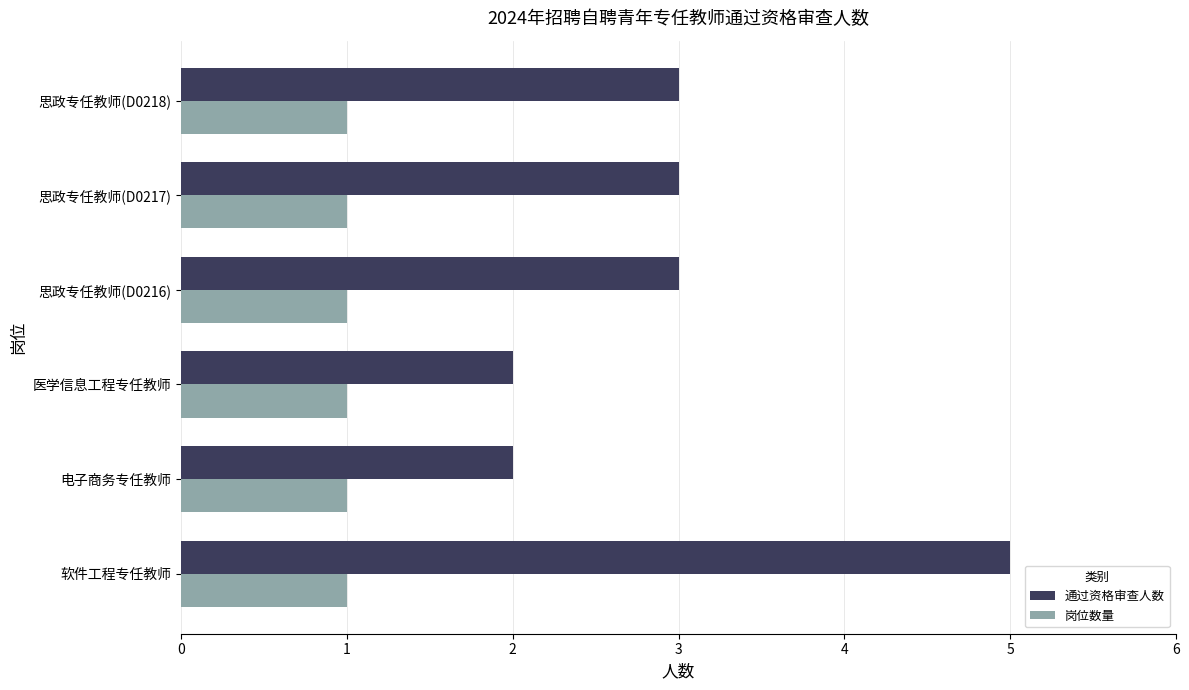

What is the average value of the 通过资格审查人数 series?

3